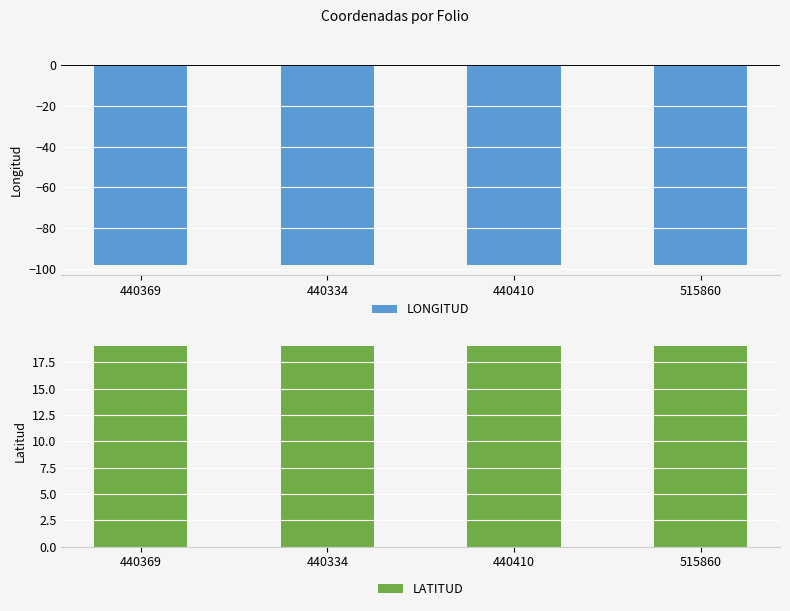

What is the sum of the LONGITUD values at 440334 and 440410?

-196.4